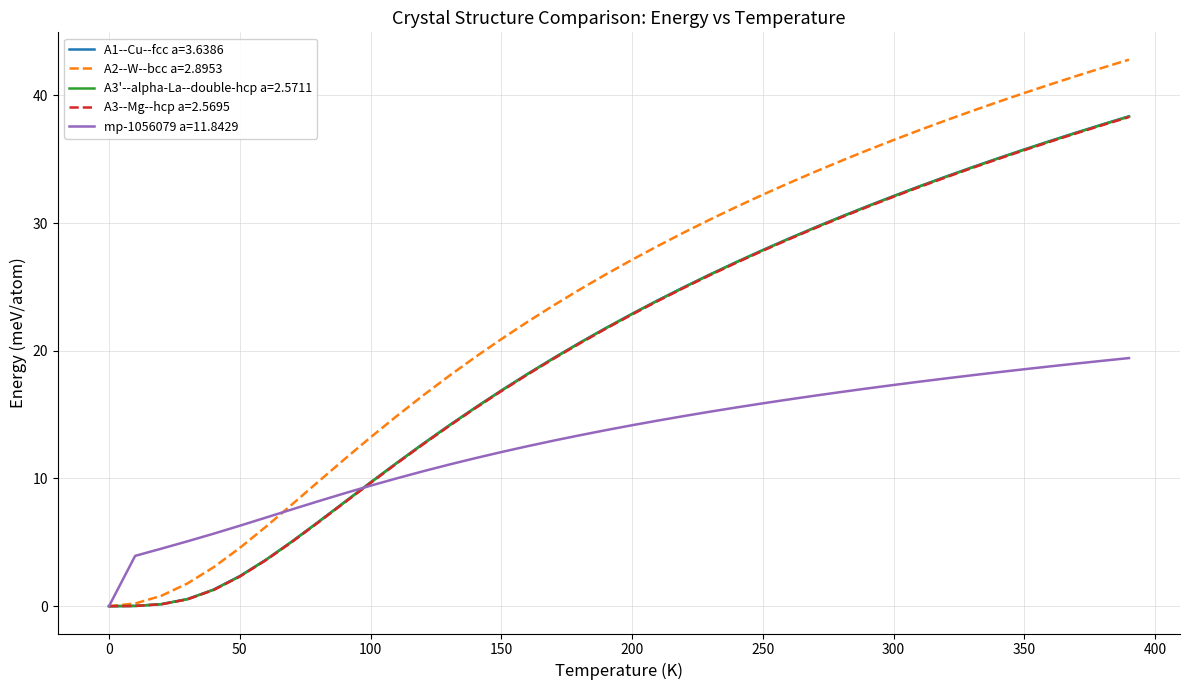

Which series has the largest total across all categories?

A2--W--bcc a=2.8953